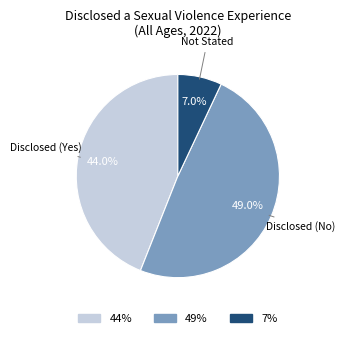

Is 49% the majority of the pie?

No